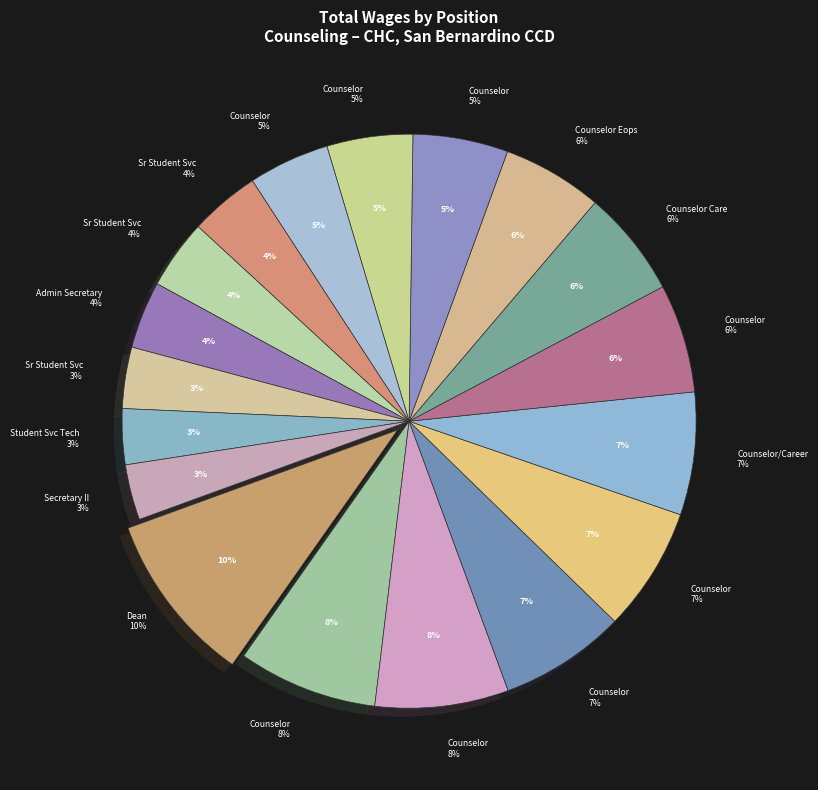

To the nearest percent, what is the difference between the Counselor, Eops and Secretary II slice percentages?

3%